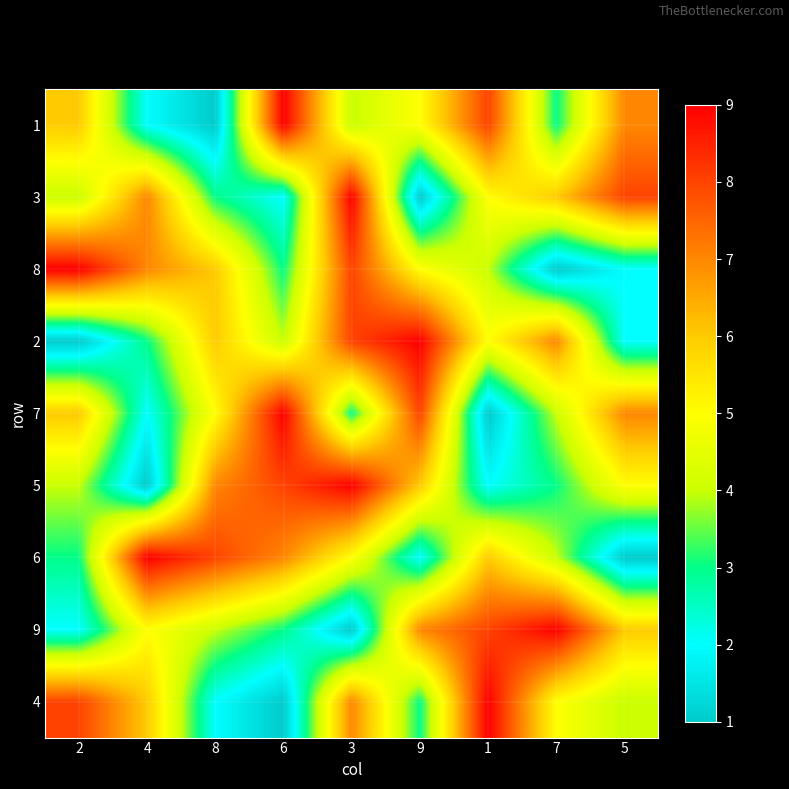

What is the total value across all series at 4?

42